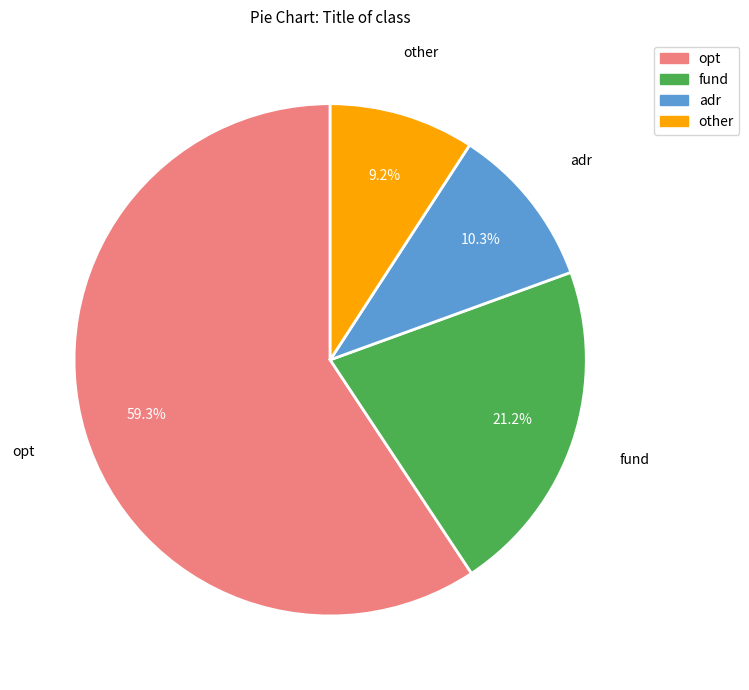

Does any single category account for the majority?

Yes